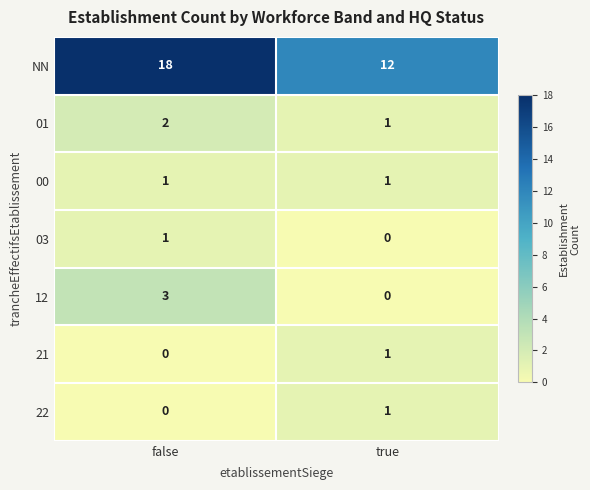

What is the maximum value for 12?

3